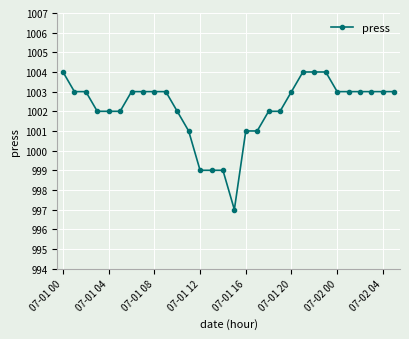

Reading left to right, transcribe all the data shown in this chart.

1004	1003	1003	1002	1002	1002	1003	1003	1003	1003	1002	1001	999	999	999	997	1001	1001	1002	1002	1003	1004	1004	1004	1003	1003	1003	1003	1003	1003